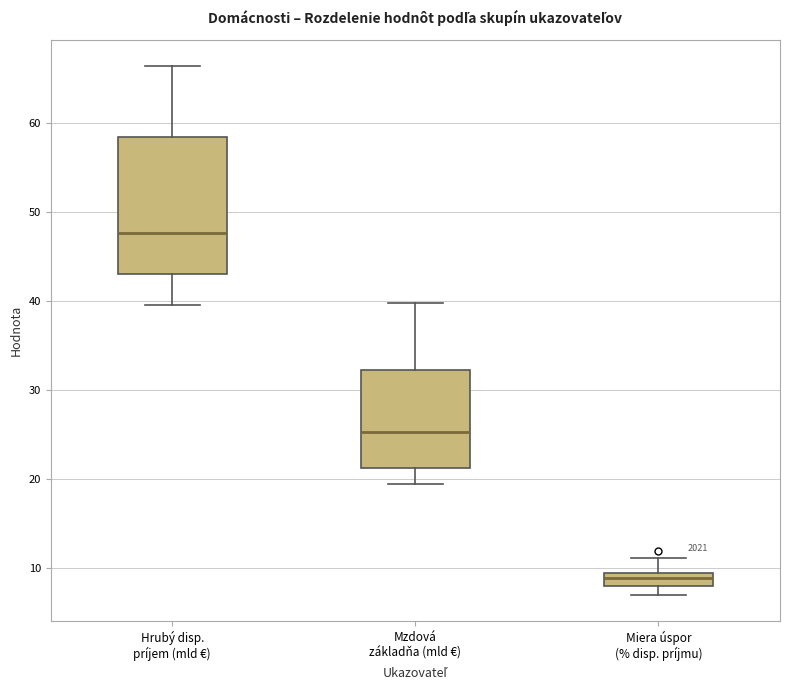

Comparing the boxes themselves (not the whiskers), which one is the tallest?

Hrubý disp. príjem (mld €)